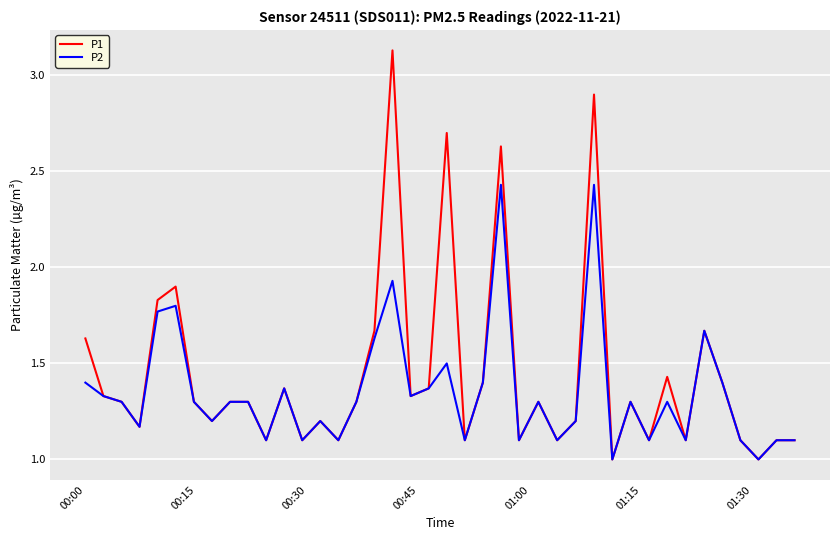

List the series in order of their overall mean, highest first.

P1, P2